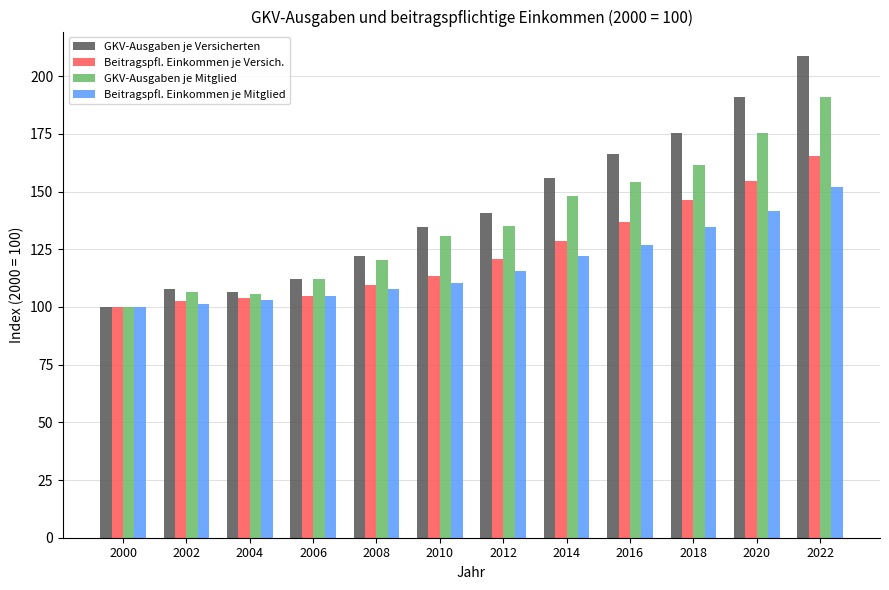

What is the approximate value of Beitragspfl. Einkommen je Versich. at 2012?

120.6